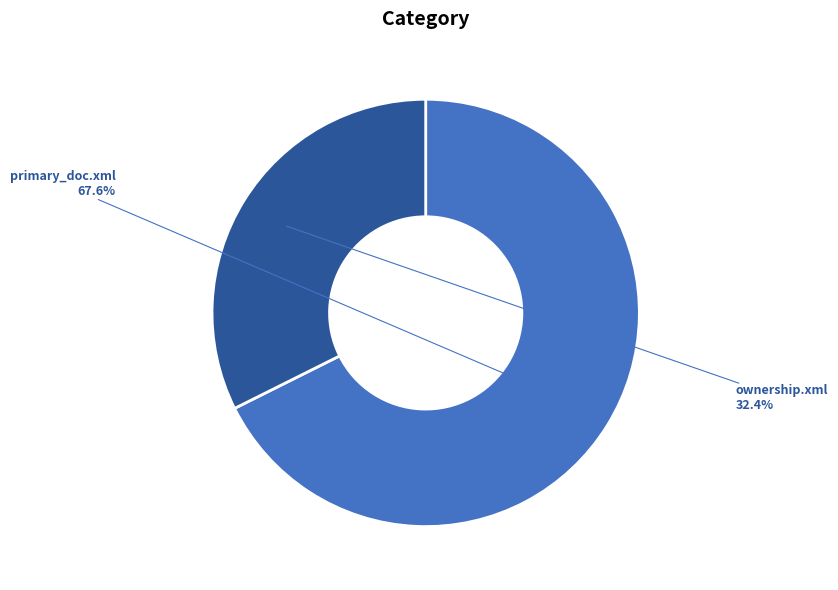

Is it true that primary_doc.xml is 59% of the pie?

False